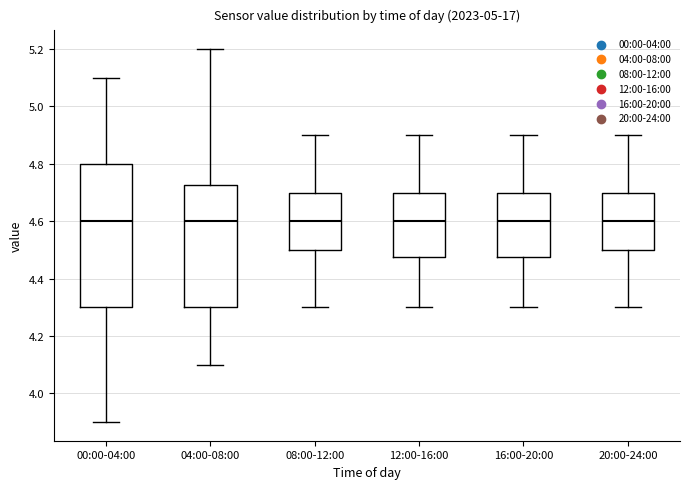

Where is the upper edge of the box for 12:00-16:00 on the y-axis? The values are not printed on the chart, so give them approximately, as read against the axis.

4.70